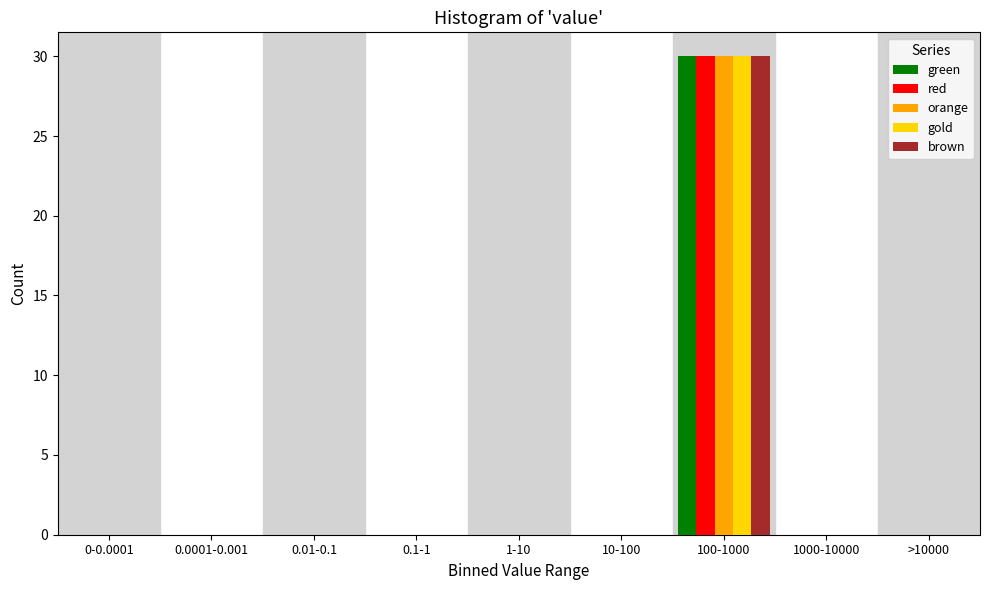

True or false: brown has a value of 8 at 100-1000.

False